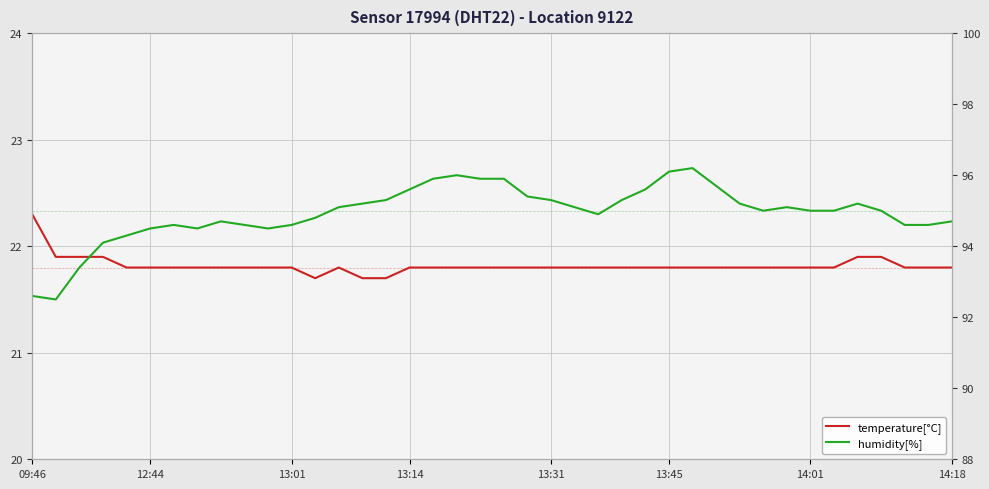

Between 13 and 22, which is larger?

13